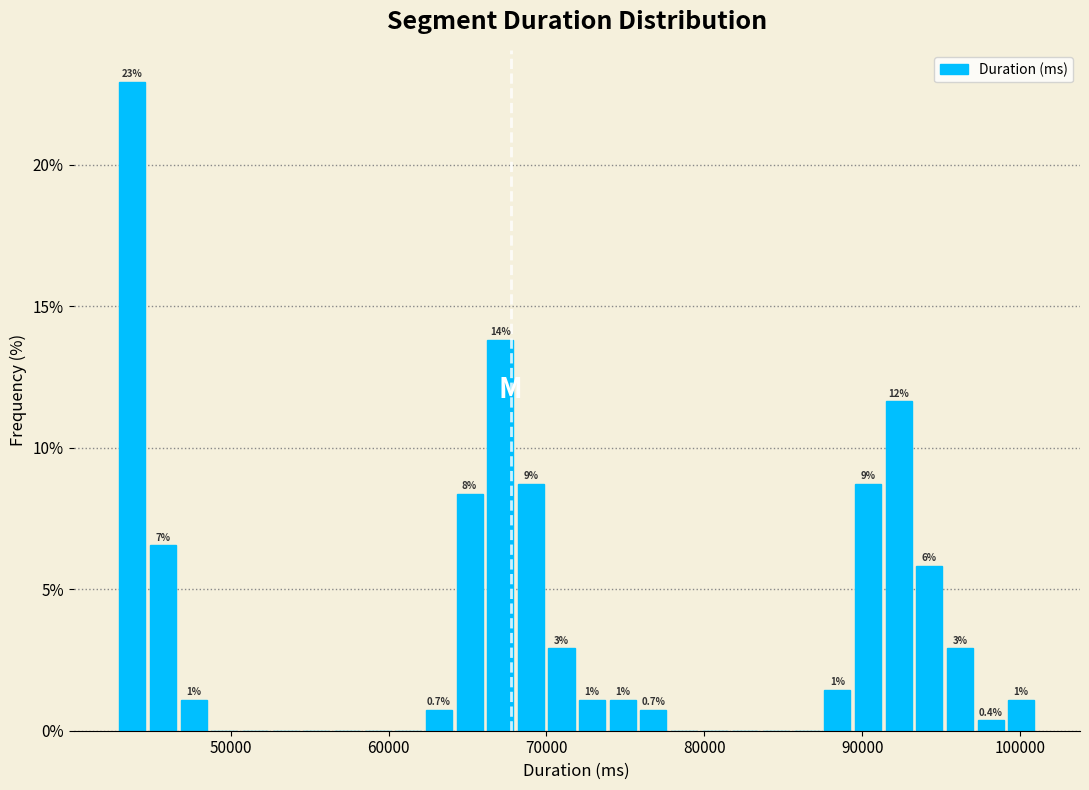

Read against the x-axis, roughly where is the centre of the tallest bar?

44000